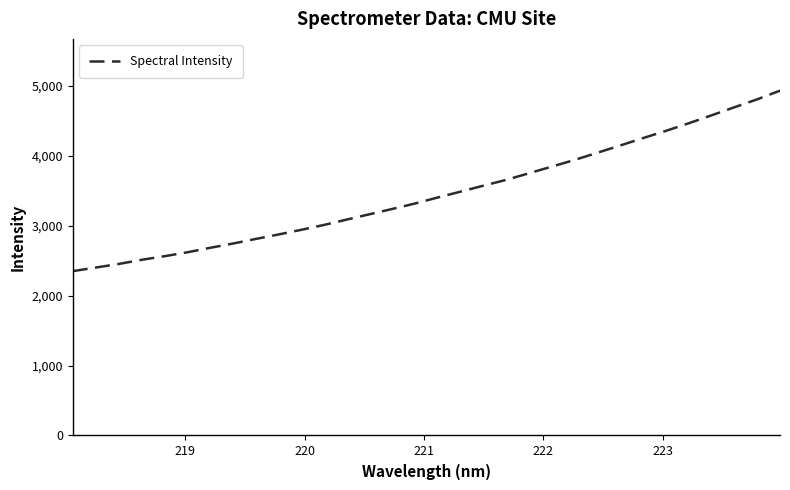

What is the difference between the maximum and minimum values?

2581.8